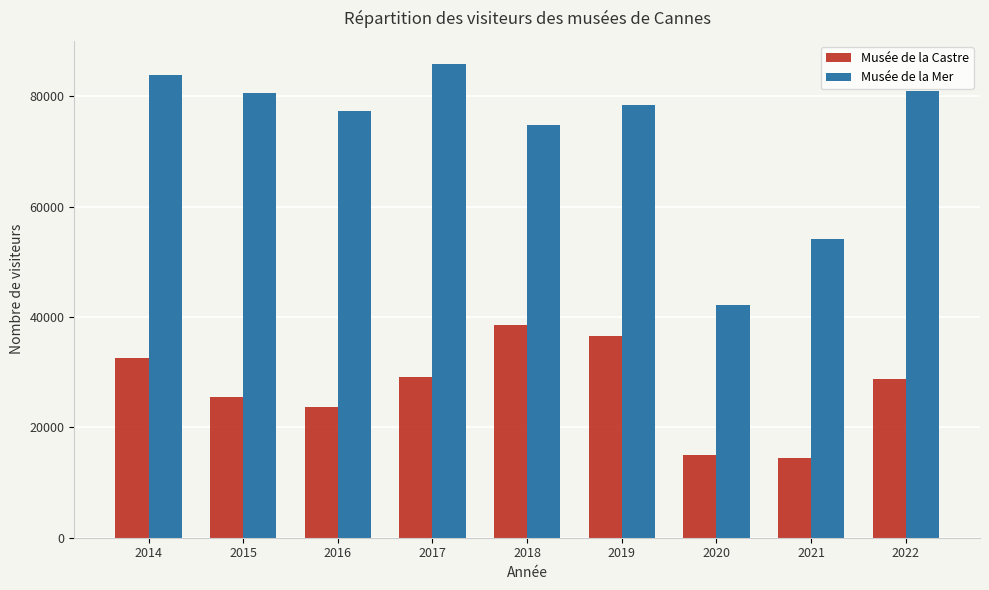

What is the smallest value displayed?

14366